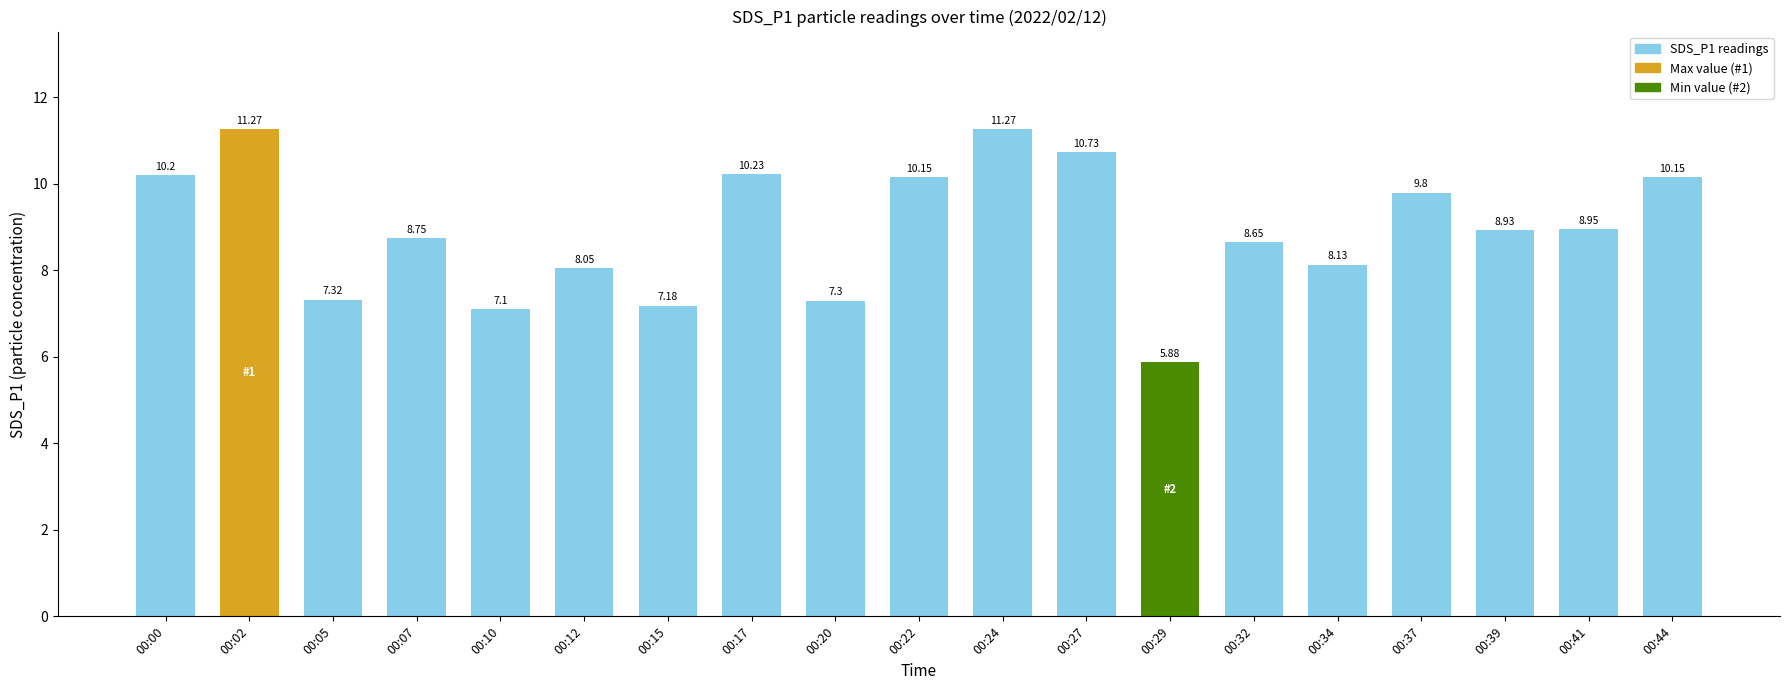

Are the bars grouped side by side (vs. stacked)?

No